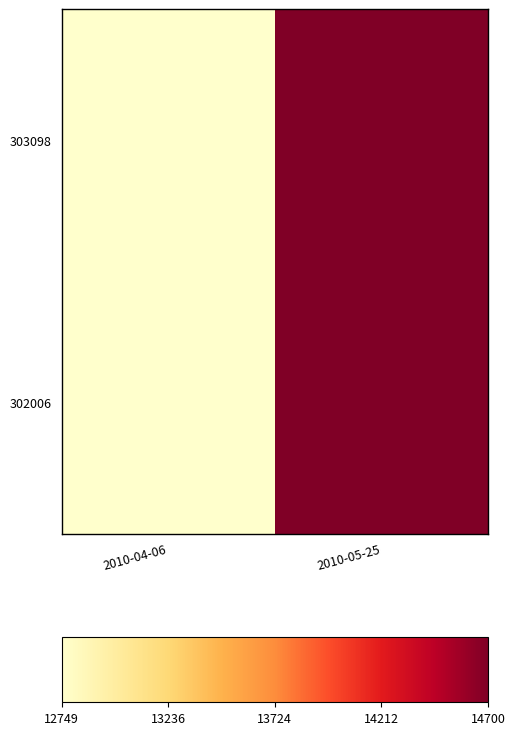

Reading left to right, extract all data points from this chart.

303098: 2010-04-06=12749	2010-05-25=14700
302006: 2010-04-06=12749	2010-05-25=14700